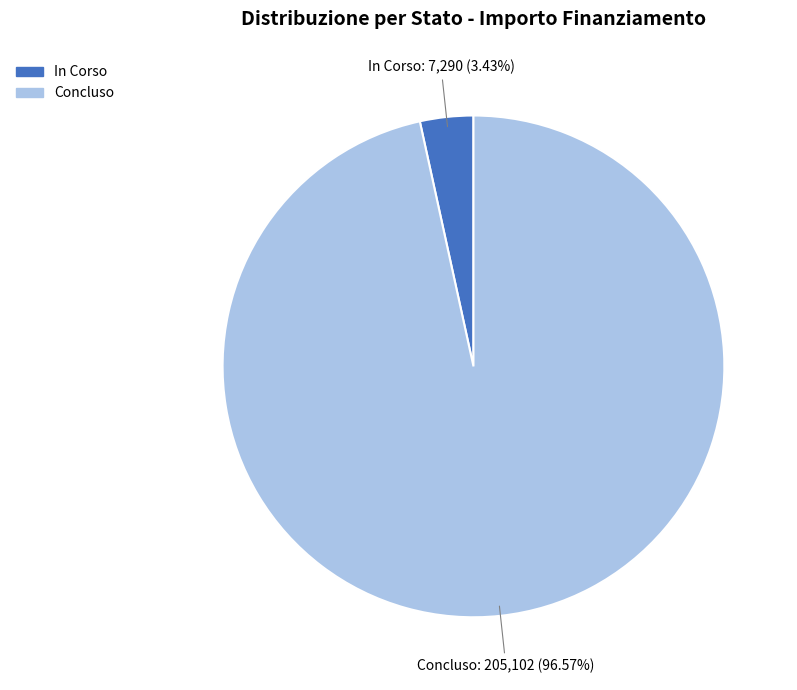

Which slice is the smallest?

In Corso